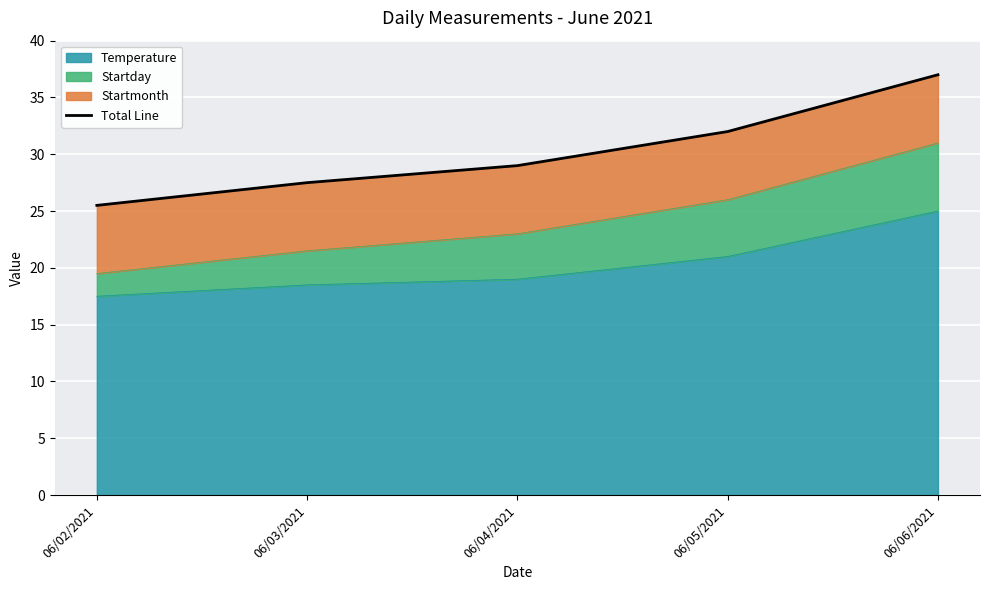

Reading right to left, extract all data points from this chart.

06/06/2021=37.0	06/05/2021=32.0	06/04/2021=29.0	06/03/2021=27.5	06/02/2021=25.5